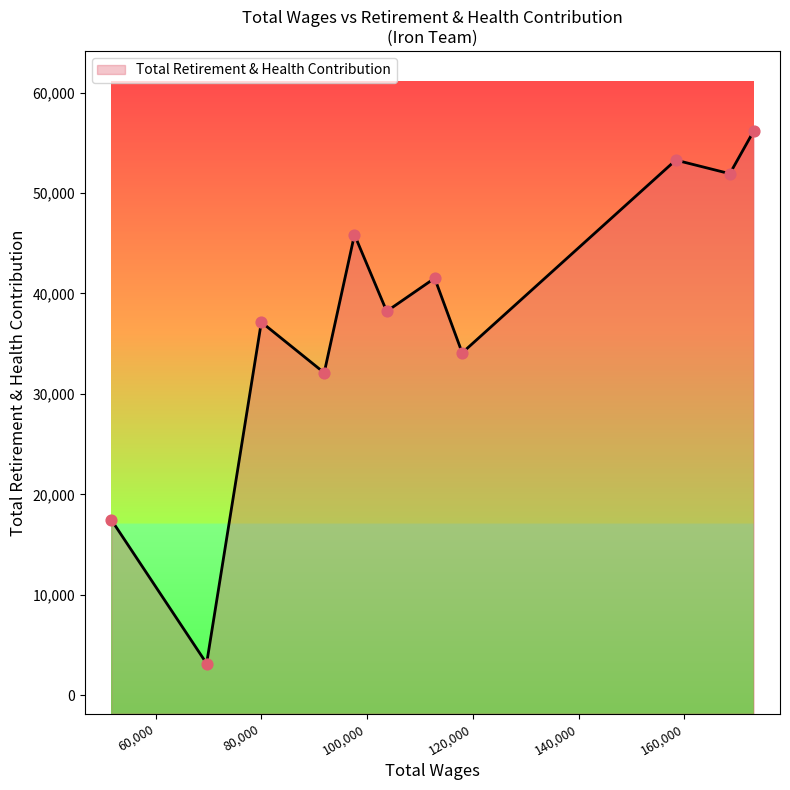

What is the change in value from 91895.0 to 69654.0?

-28950